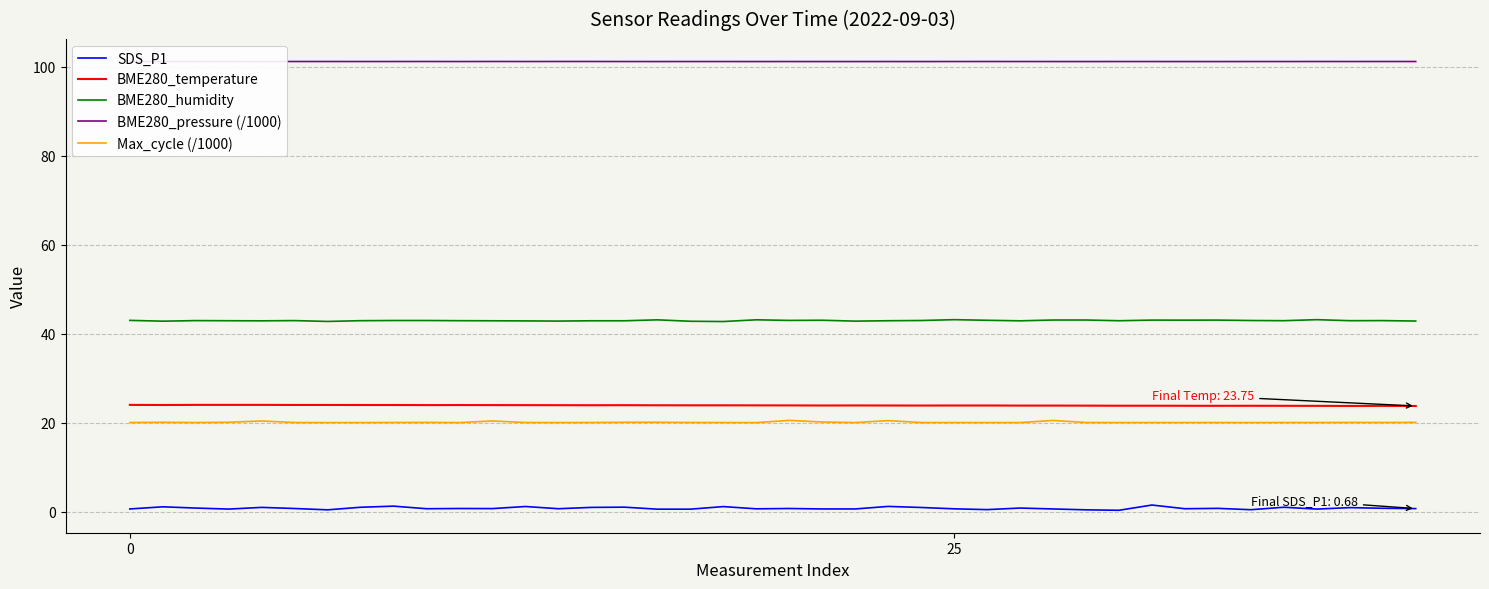

What is the greatest value displayed?

101.2